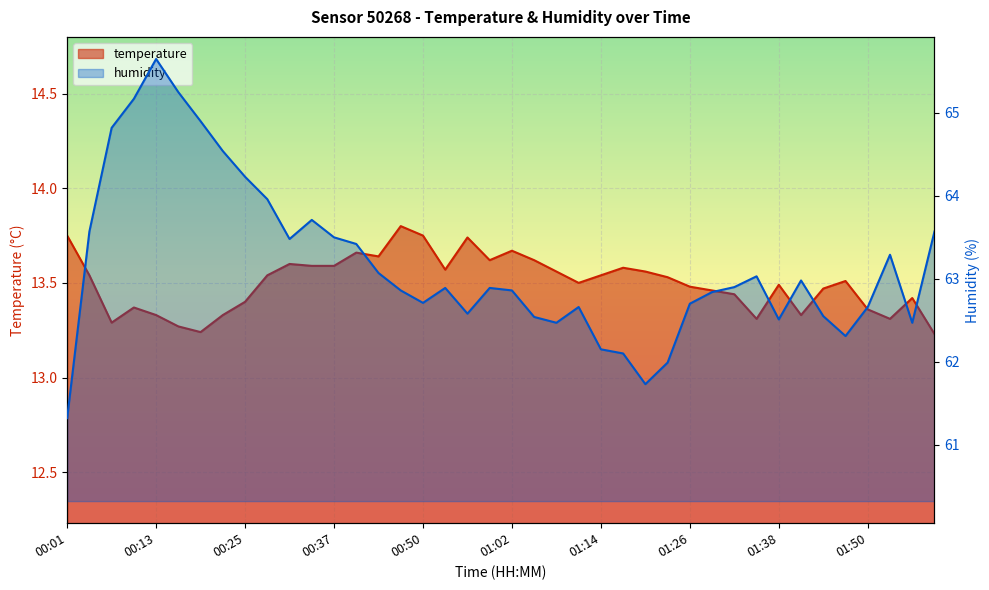

At 01:08, list the series in order from largest to smallest.

humidity, temperature